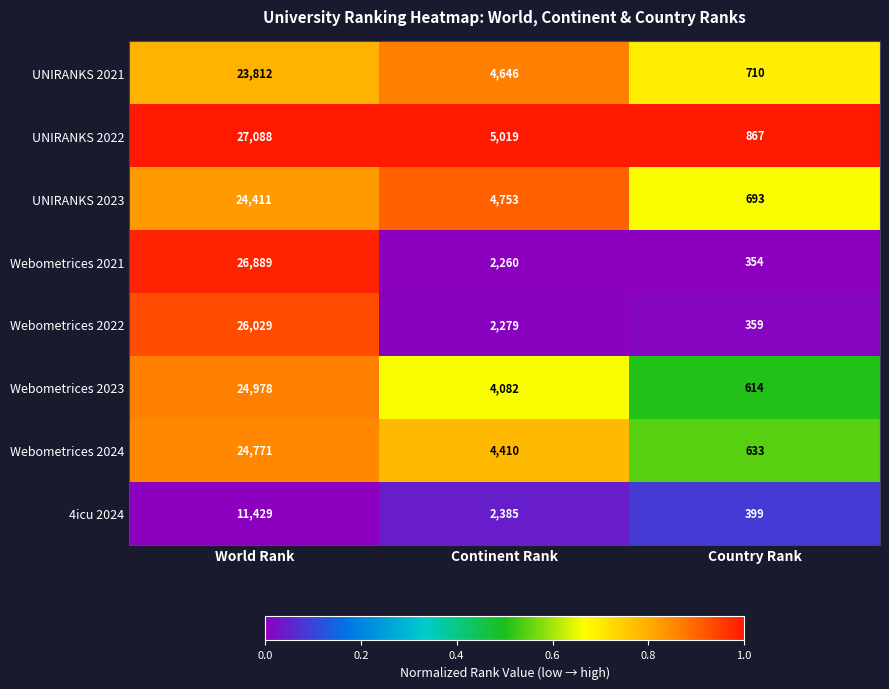

Reading left to right, transcribe all the data shown in this chart.

UNIRANKS 2021: World Rank=23812	Continent Rank=4646	Country Rank=710
UNIRANKS 2022: World Rank=27088	Continent Rank=5019	Country Rank=867
UNIRANKS 2023: World Rank=24411	Continent Rank=4753	Country Rank=693
Webometrices 2021: World Rank=26889	Continent Rank=2260	Country Rank=354
Webometrices 2022: World Rank=26029	Continent Rank=2279	Country Rank=359
Webometrices 2023: World Rank=24978	Continent Rank=4082	Country Rank=614
Webometrices 2024: World Rank=24771	Continent Rank=4410	Country Rank=633
4icu 2024: World Rank=11429	Continent Rank=2385	Country Rank=399